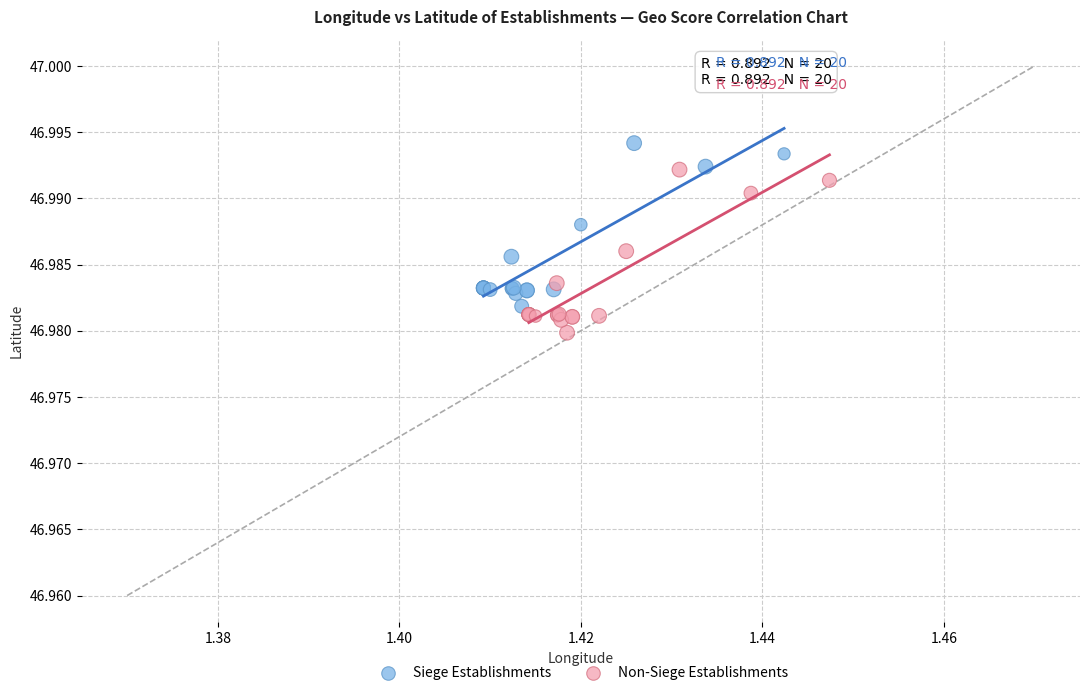

Which series contains the lowest Y value?

Non-Siege Establishments